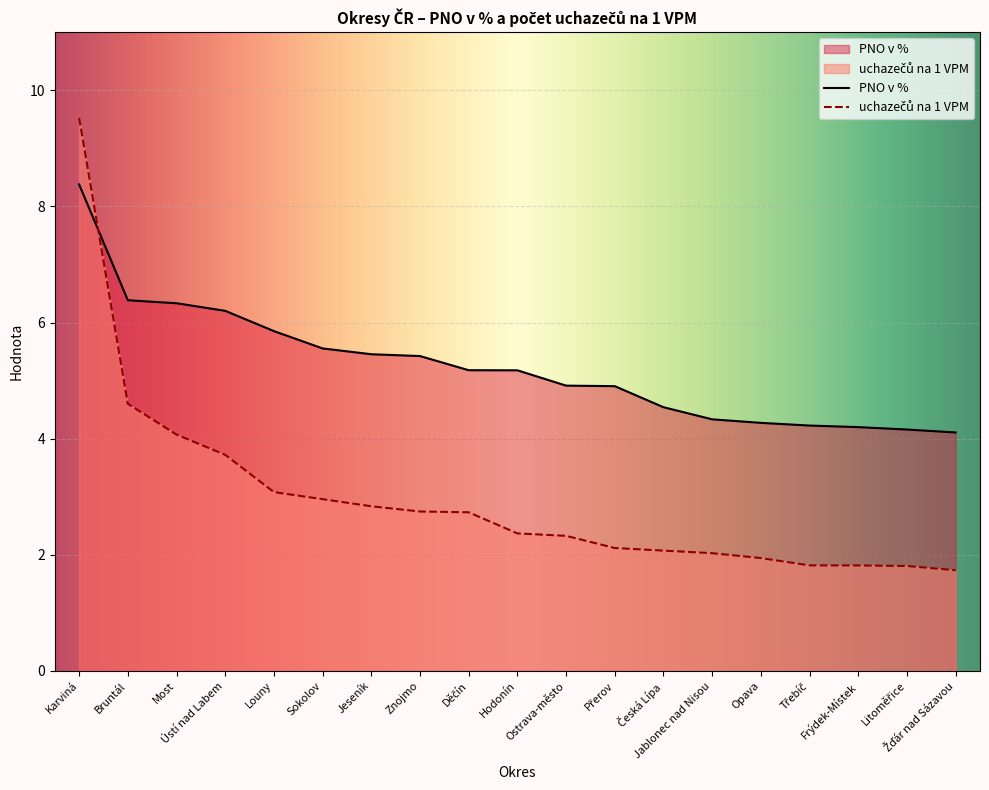

At Karviná, list the series in order from smallest to largest.

PNO v %, uchazečů na 1 VPM